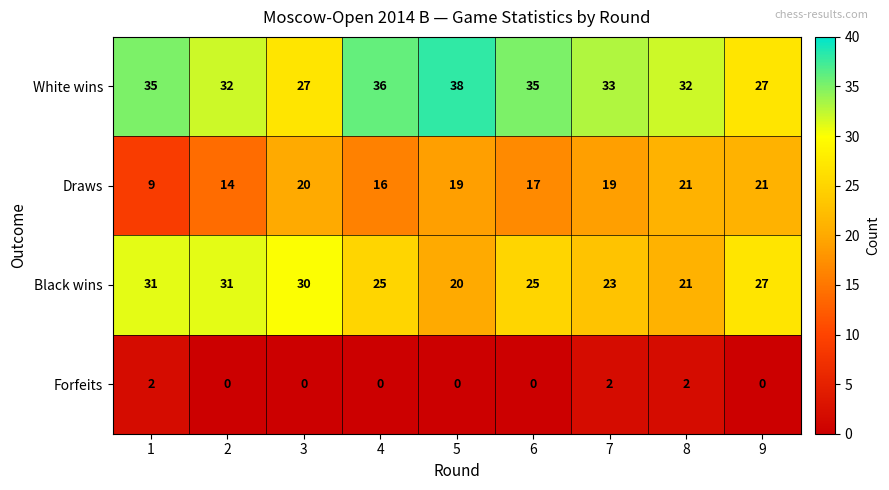

What is the highest value of the Draws series?

21